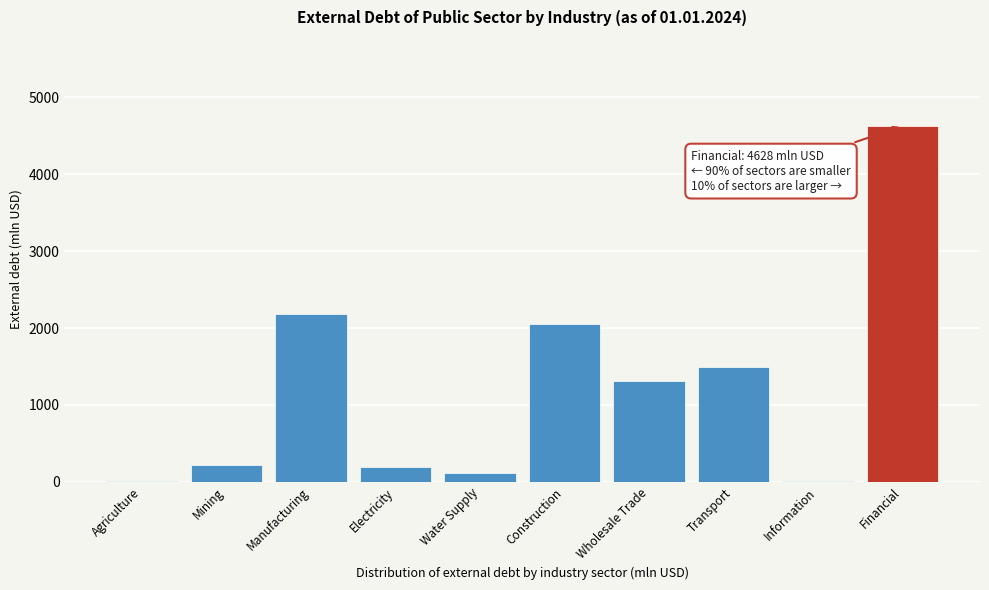

Which category has the highest value across all series?

Financial